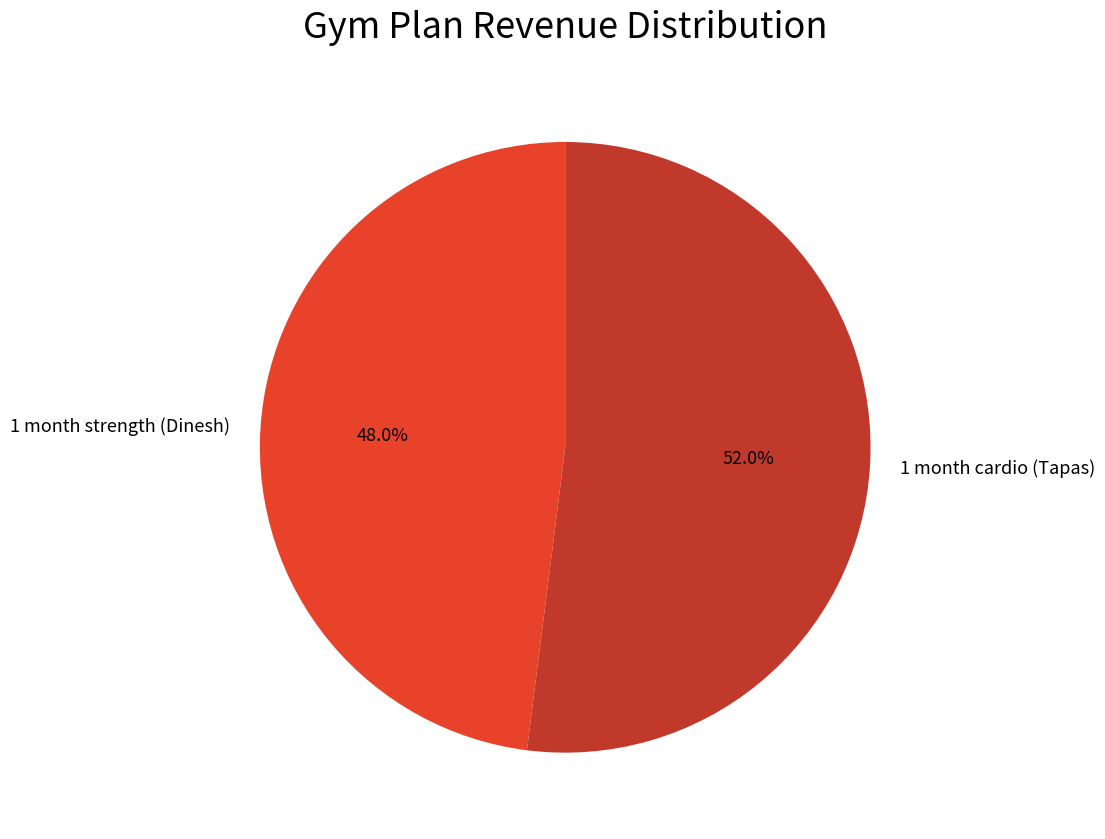

Which slice represents more than half of the pie?

1 month cardio (Tapas)